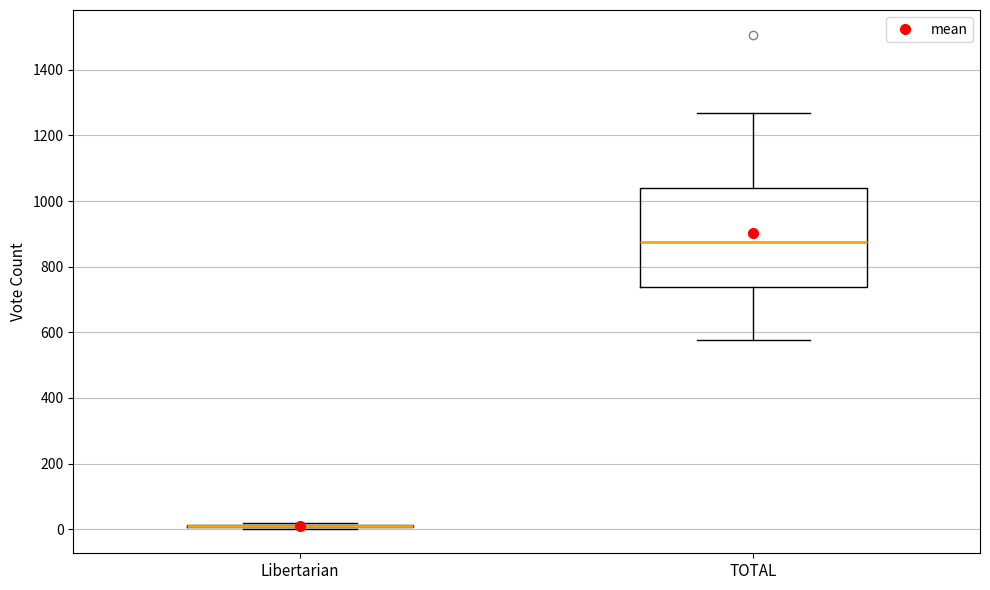

Comparing the boxes themselves (not the whiskers), which one is the tallest?

TOTAL